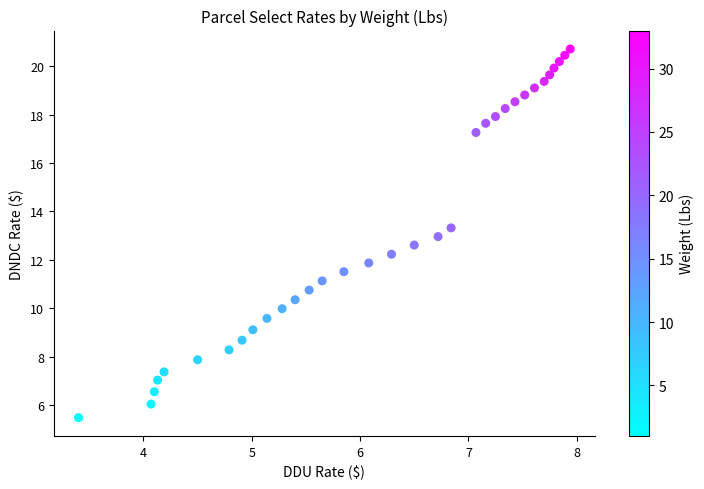

What is the range of Y values (max minus min)?

15.2